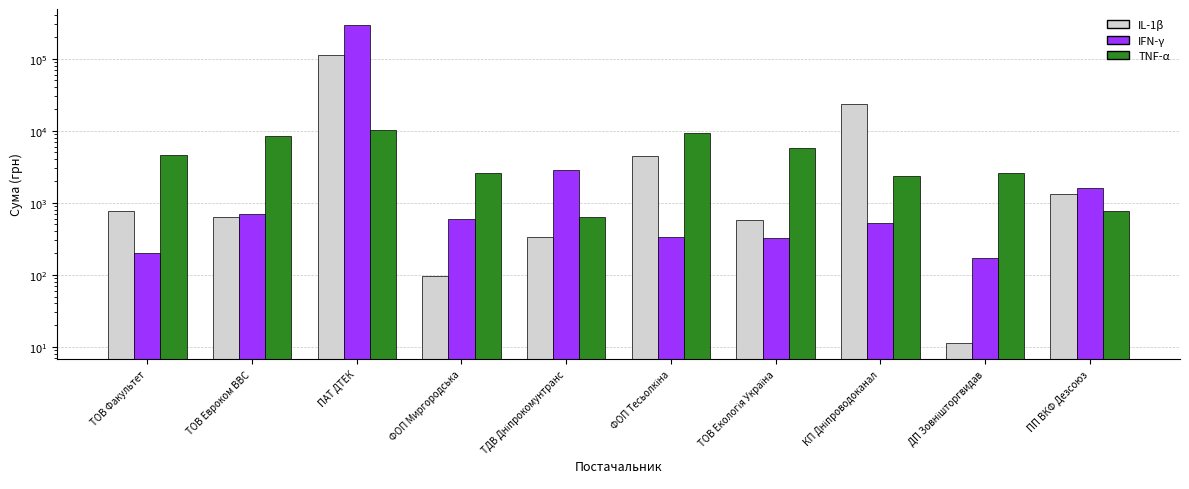

List the labels in order of TNF-α value, largest first.

ПАТ ДТЕК, ФОП Тесьолкіна, ТОВ Евроком ВВС, ТОВ Екологія Україна, ТОВ Факультет, ДП Зовнішторгвидав, ФОП Миргородська, КП Дніпроводоканал, ПП ВКФ Дезсоюз, ТДВ Дніпрокомунтранс